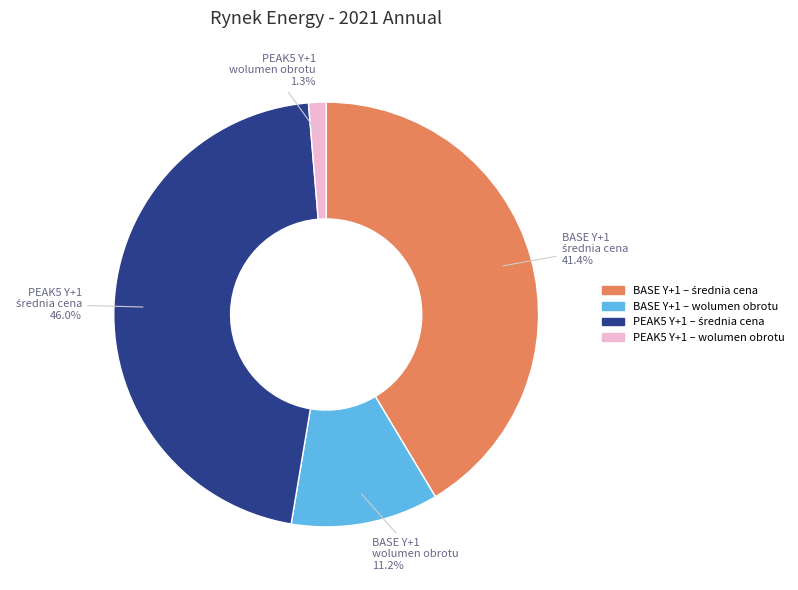

Does PEAK5 Y+1 – wolumen obrotu account for over 50% of the chart?

No